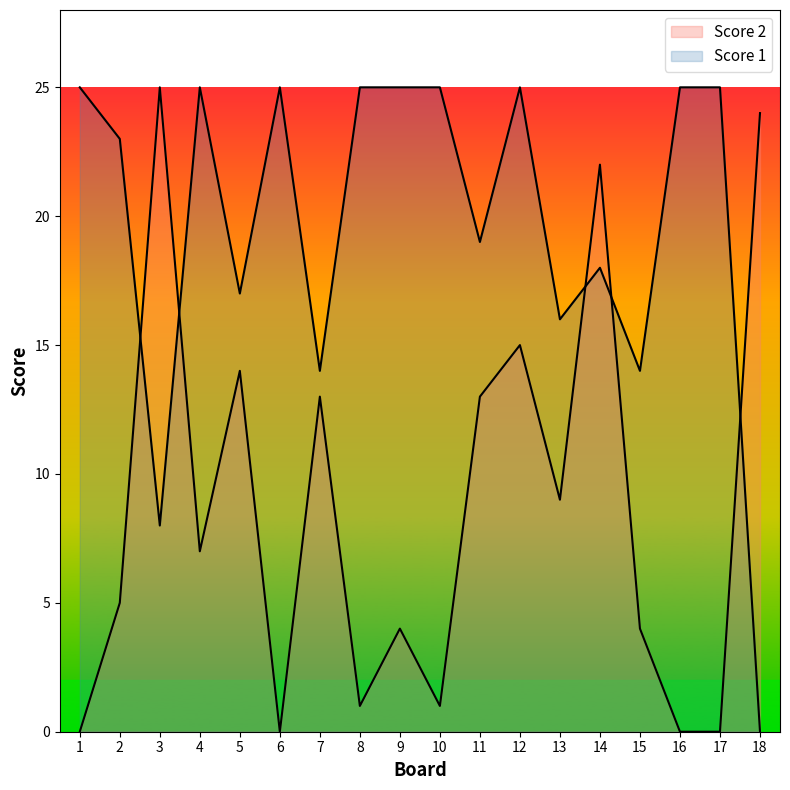

Reading right to left, transcribe all the data shown in this chart.

Score 1: 18=0	17=25	16=25	15=14	14=18	13=16	12=25	11=19	10=25	9=25	8=25	7=14	6=25	5=17	4=25	3=8	2=23	1=25
Score 2: 18=24	17=0	16=0	15=4	14=22	13=9	12=15	11=13	10=1	9=4	8=1	7=13	6=0	5=14	4=7	3=25	2=5	1=0